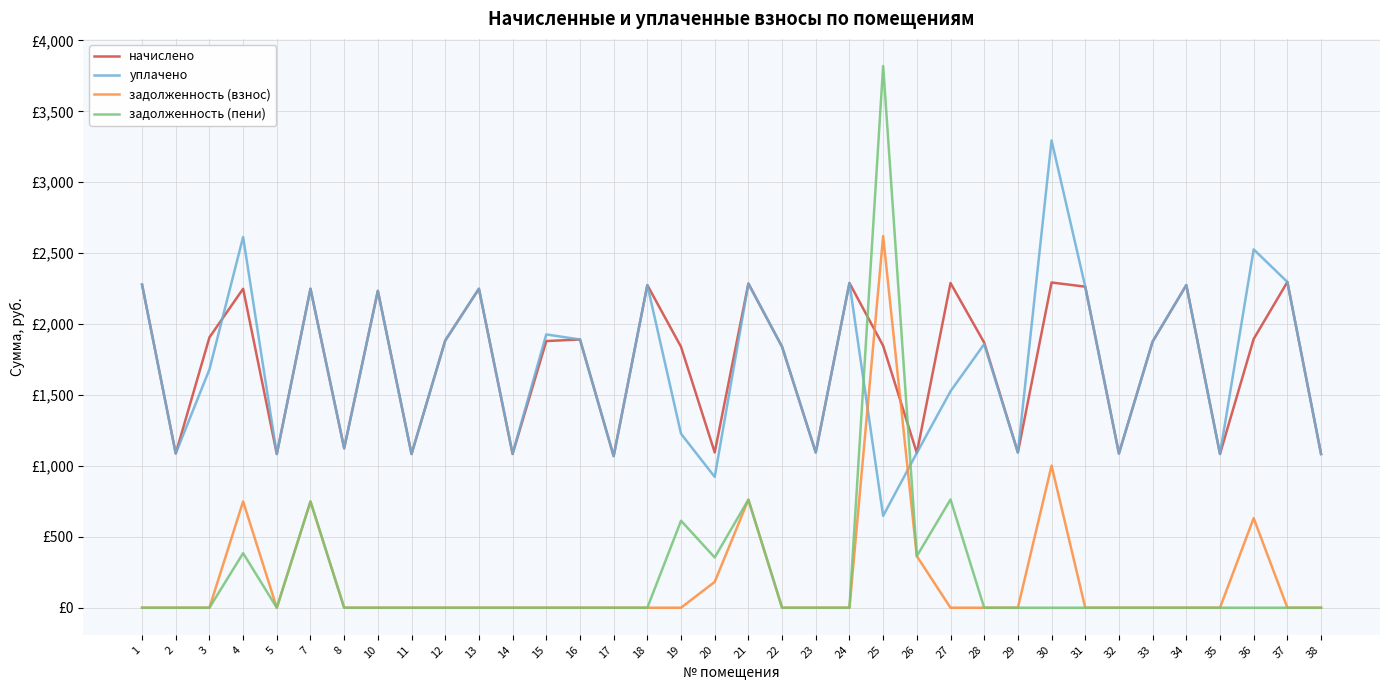

What is the value of the начислено point at the 1st from the left?

2278.6